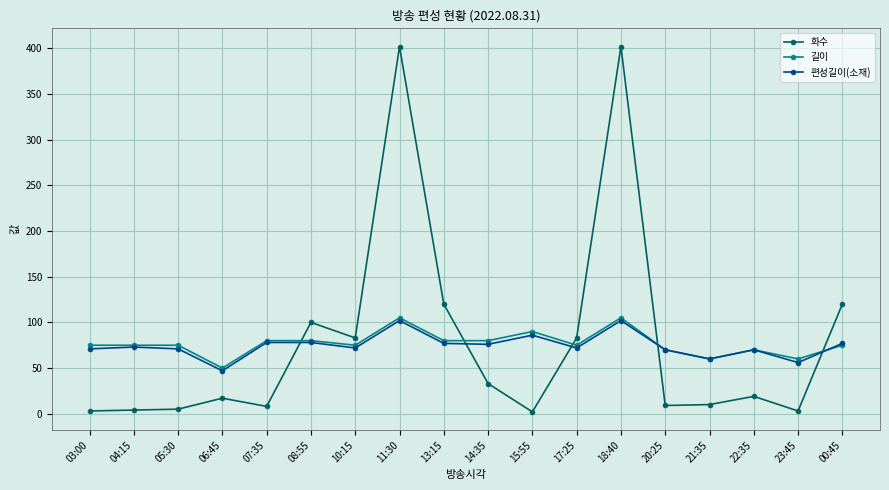

Which series changed the most between 04:15 and 23:45?

편성길이(소재)